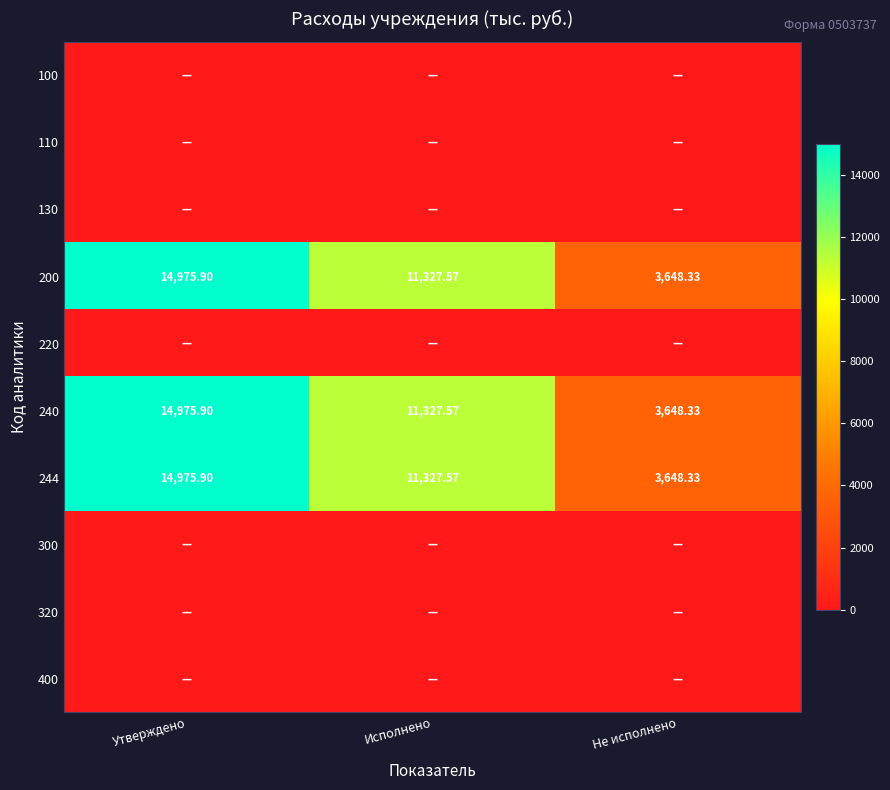

At which label does 244 reach its minimum?

Не исполнено